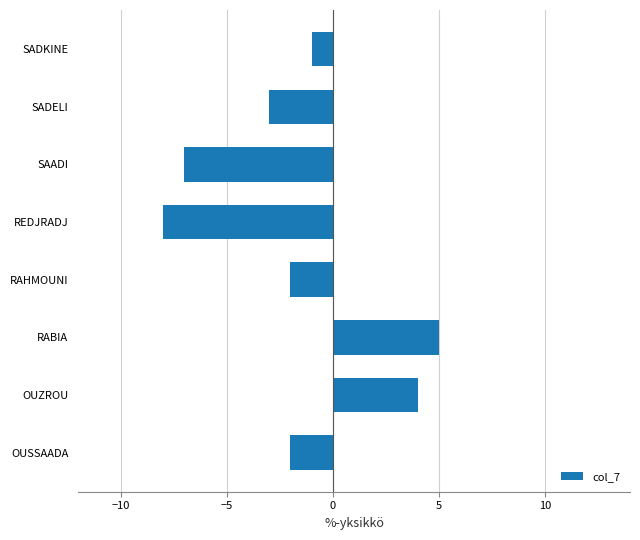

How many positive values are there?

2